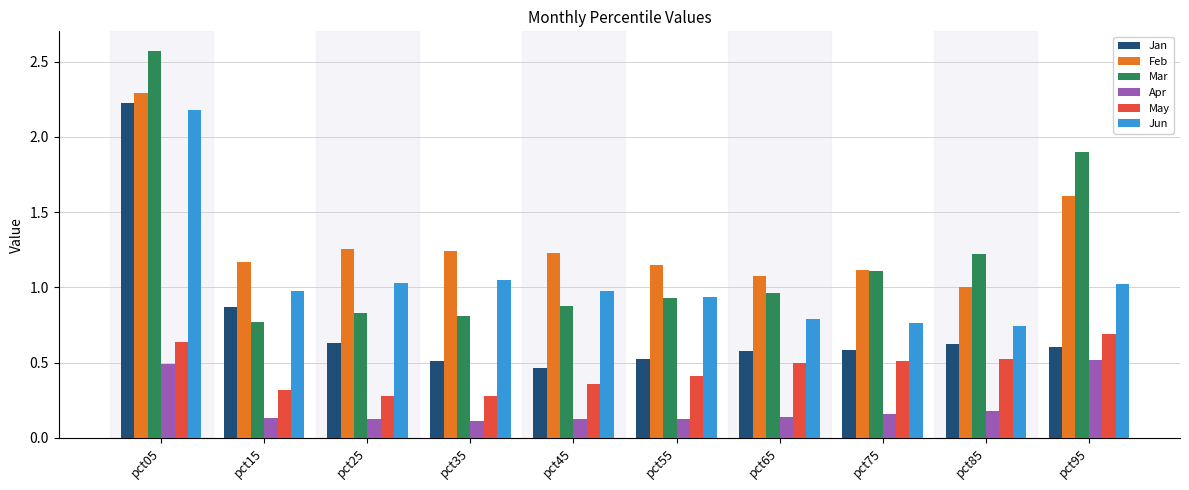

What are all the series names shown in the legend?

Jan, Feb, Mar, Apr, May, Jun